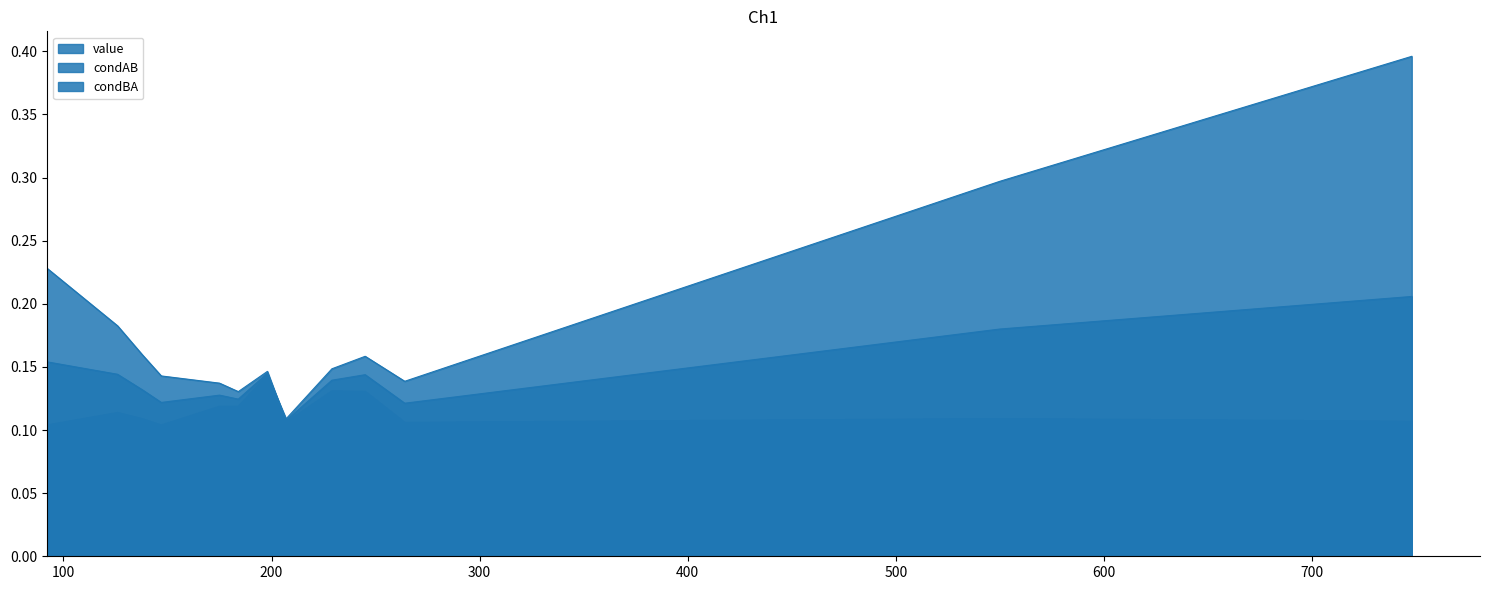

List the labels in order of condBA value, smallest first.

2, 10, 7, 12, 4, 8, 9, 11, 3, 6, 5, 1, 0